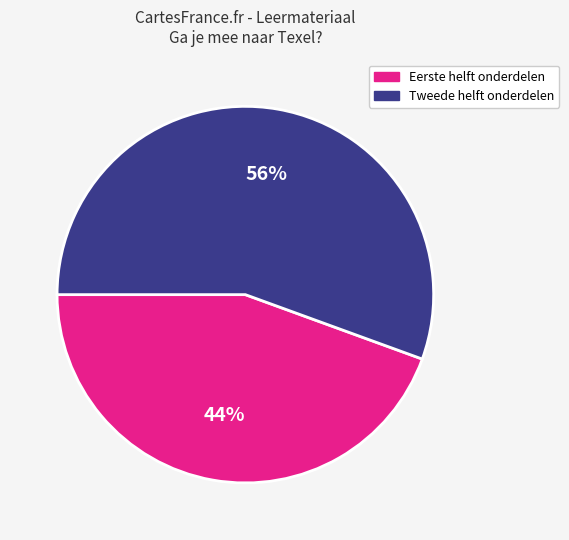

Does any single category account for the majority?

Yes